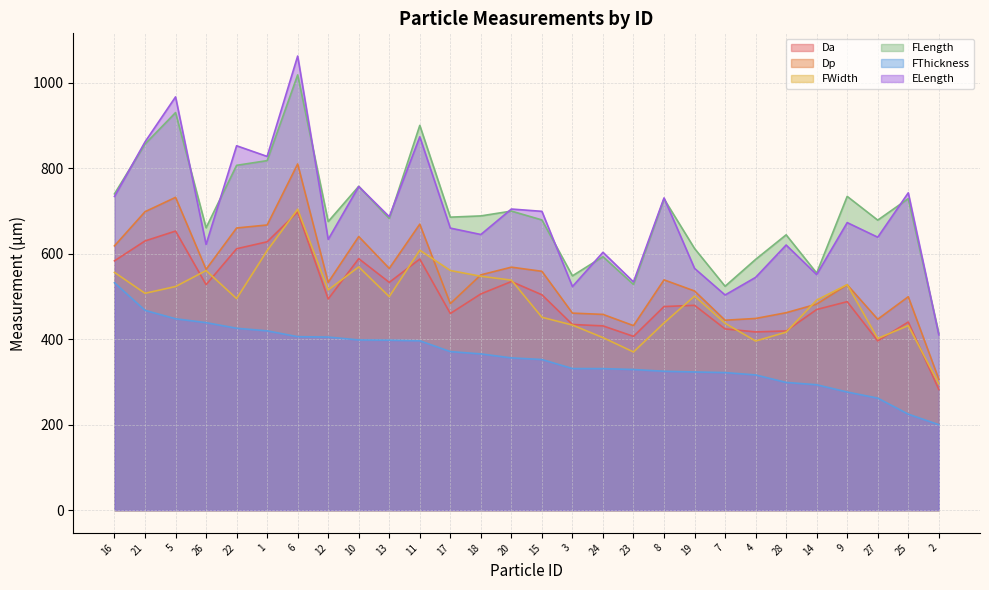

What is the label of the 25th point from the left?

9